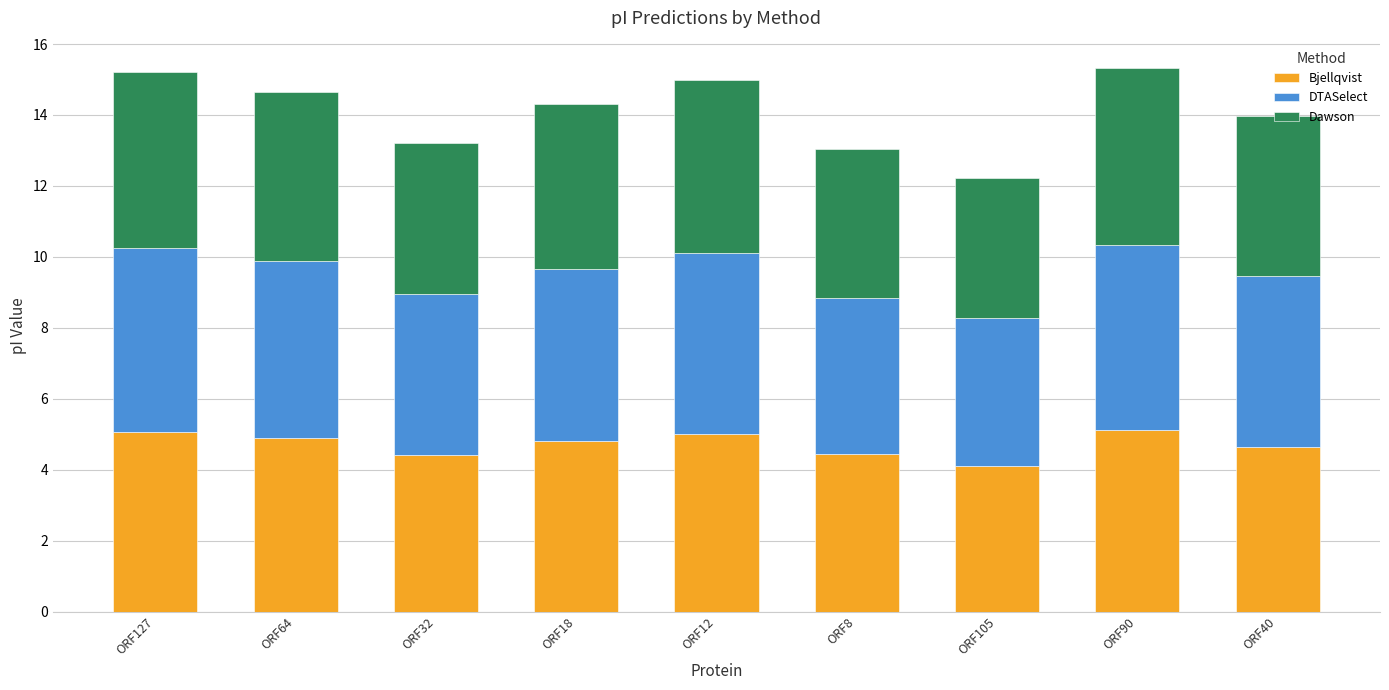

What is the total value across all series at ORF64?

14.6